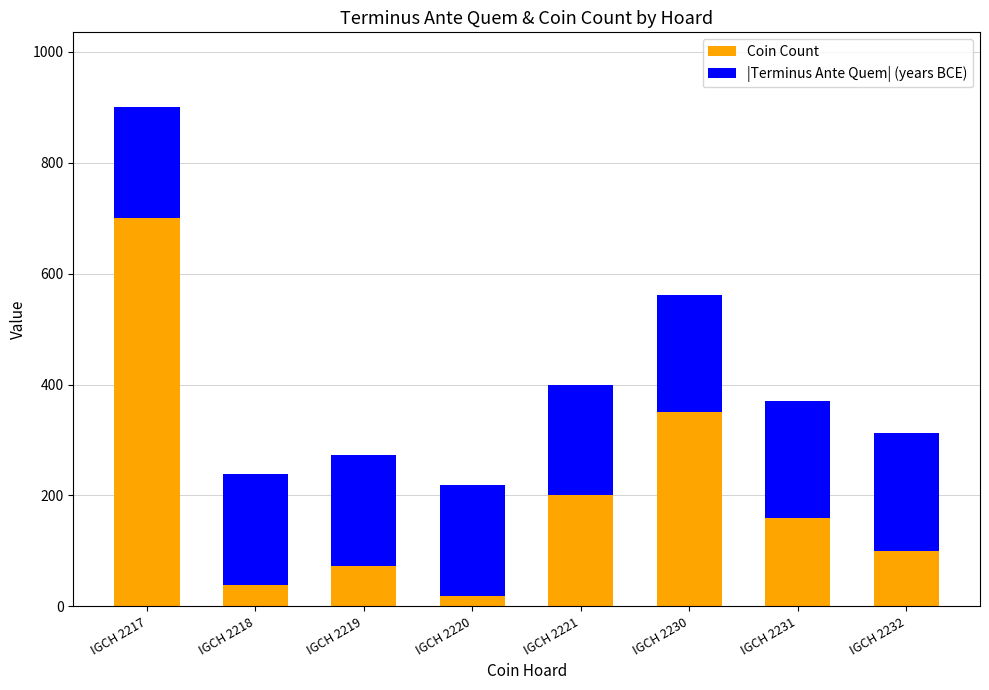

What is the total value across all series at IGCH 2232?

312